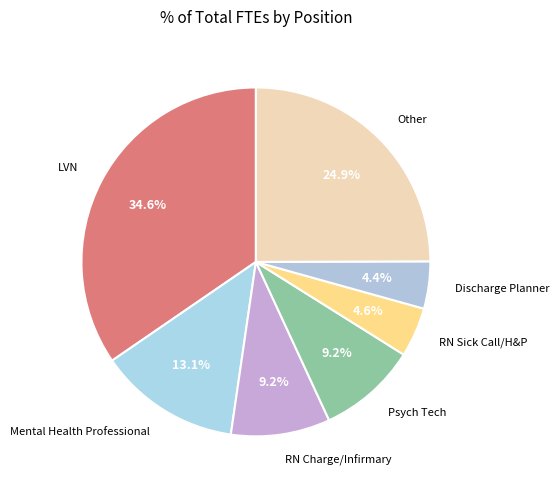

How many segments does this pie chart have?

7